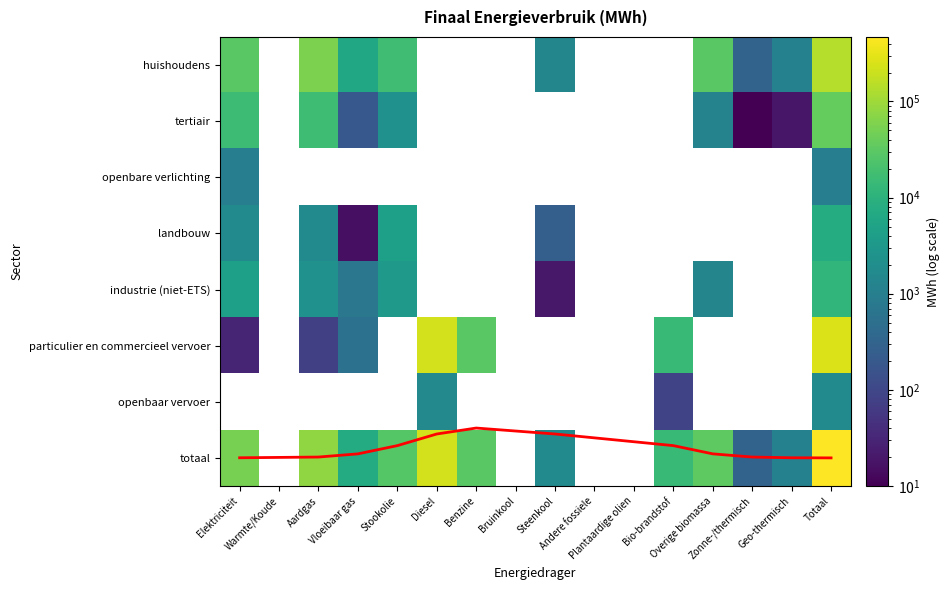

Reading right to left, list all the values displayed in this chart.

huishoudens: 143115.4	1105.9	301.7	30135.0	0.0	0.0	0.0	1378.8	0.0	0.0	0.0	17497.4	6085.8	56762.0	0.0	29848.8
tertiair: 36358.7	19.1	9.4	1228.1	0.0	0.0	0.0	0.0	0.0	0.0	0.0	2347.9	192.8	16942.6	0.0	15618.8
openbare verlichting: 1012.1	0.0	0.0	0.0	0.0	0.0	0.0	0.0	0.0	0.0	0.0	0.0	0.0	0.0	0.0	1012.1
landbouw: 7883.0	0.0	0.0	0.0	0.0	0.0	0.0	257.8	0.0	0.0	0.0	4267.2	15.6	1660.6	0.0	1681.8
industrie (niet-ETS): 11978.7	0.0	0.0	1335.9	0.0	0.0	0.0	20.2	0.0	0.0	0.0	3390.4	697.3	2277.8	0.0	4257.1
particulier en commercieel vervoer: 266710.0	0.0	0.0	0.0	13783.0	0.0	0.0	0.0	0.0	29871.1	222375.9	0.0	572.5	76.4	0.0	31.0
openbaar vervoer: 1700.7	0.0	0.0	0.0	91.8	0.0	0.0	0.0	0.0	0.0	1609.0	0.0	0.0	0.0	0.0	0.0
totaal: 468758.6	1124.9	311.1	32699.0	13874.7	0.0	0.0	1656.9	0.0	29871.1	223984.9	27502.8	7564.0	77719.4	0.0	52449.7